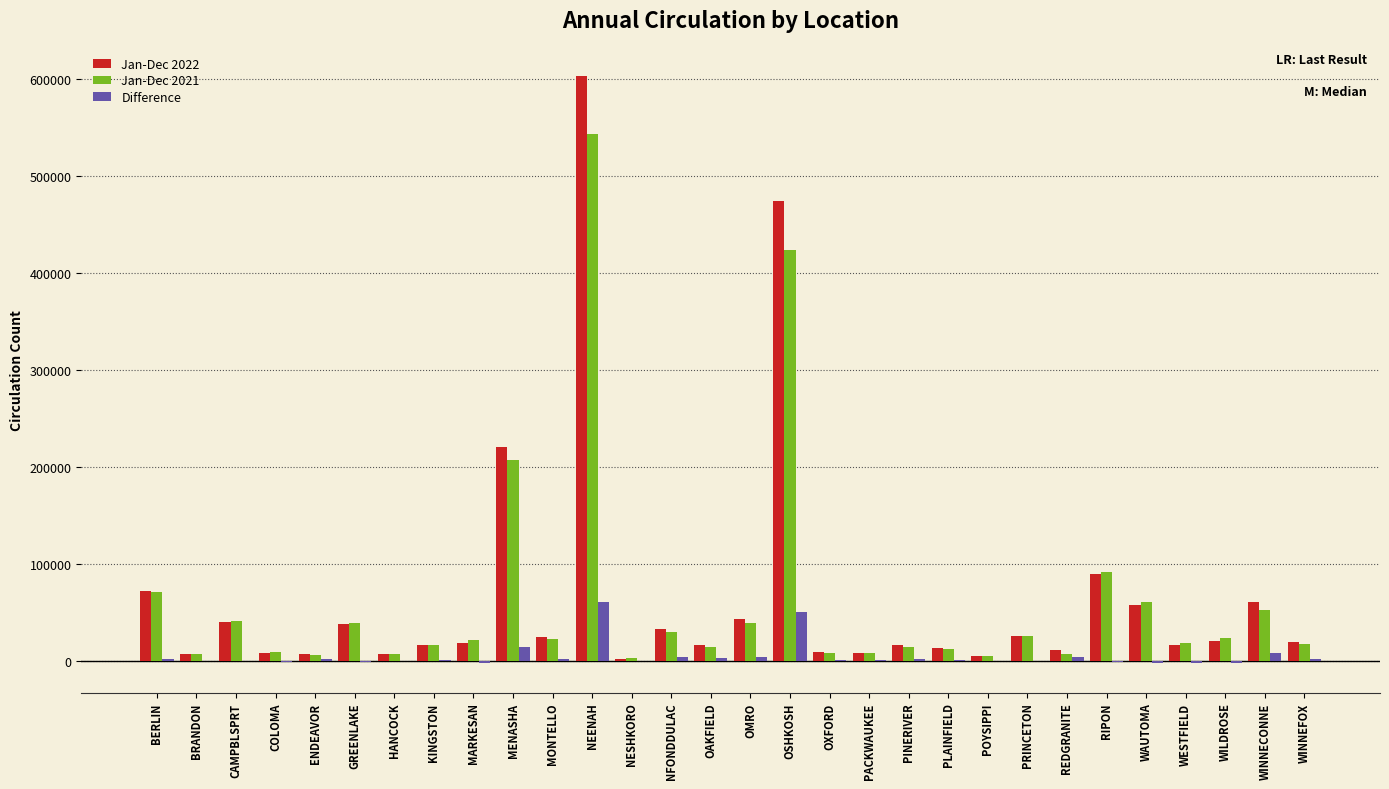

What is the greatest value displayed?

602962